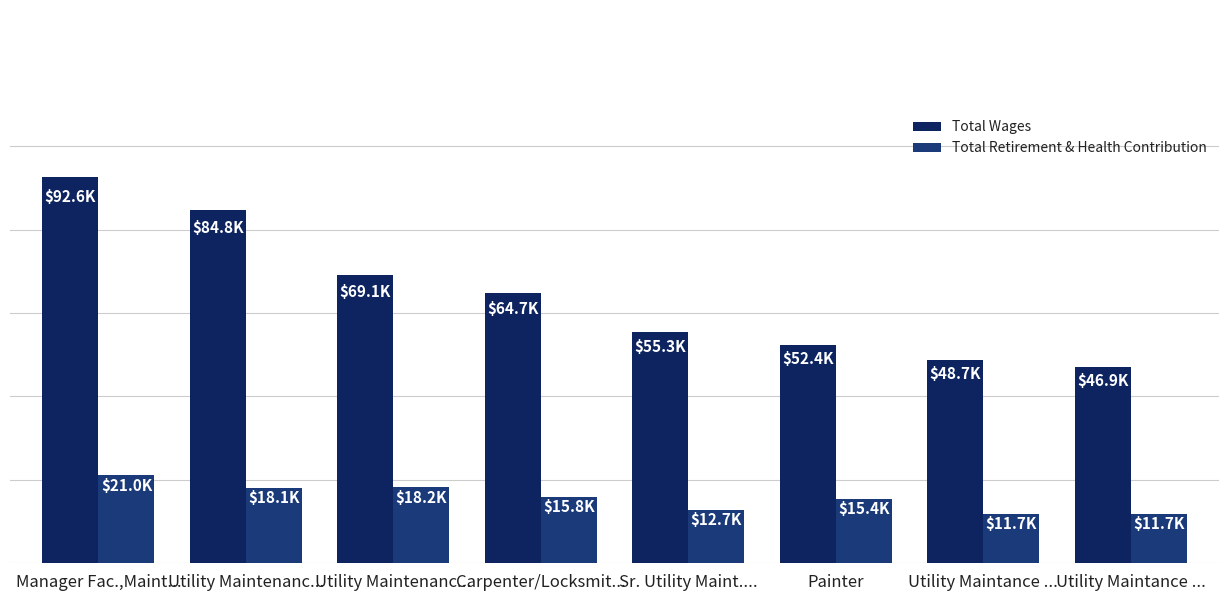

Read the Total Retirement & Health Contribution value at Manager Fac.,Maint..., to the nearest 100.

21000